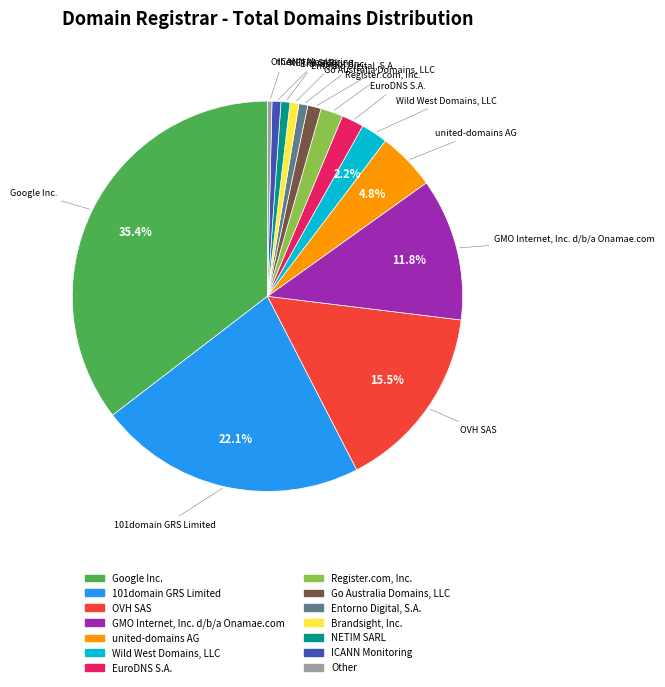

Which slice is the largest?

Google Inc.